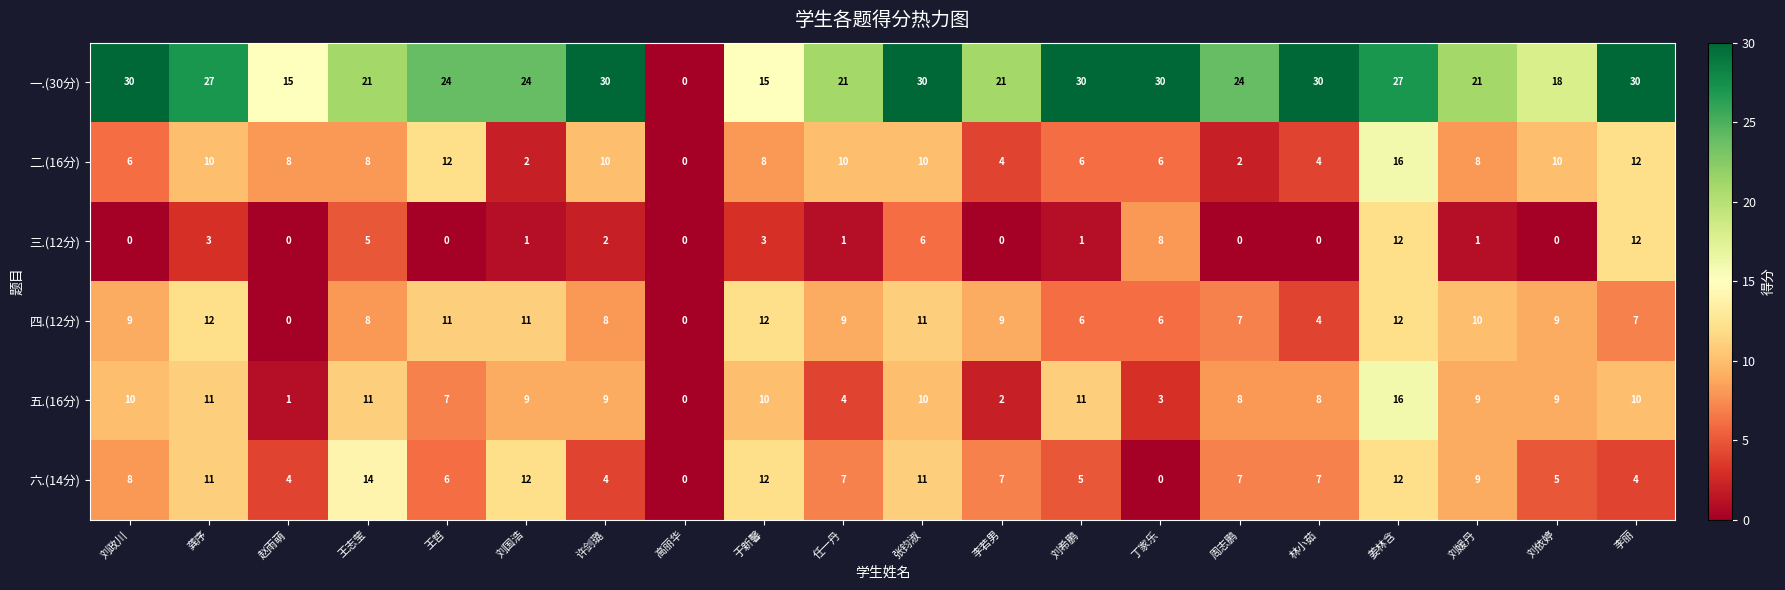

Where does the 六.(14分) series first go above 7?

刘政川